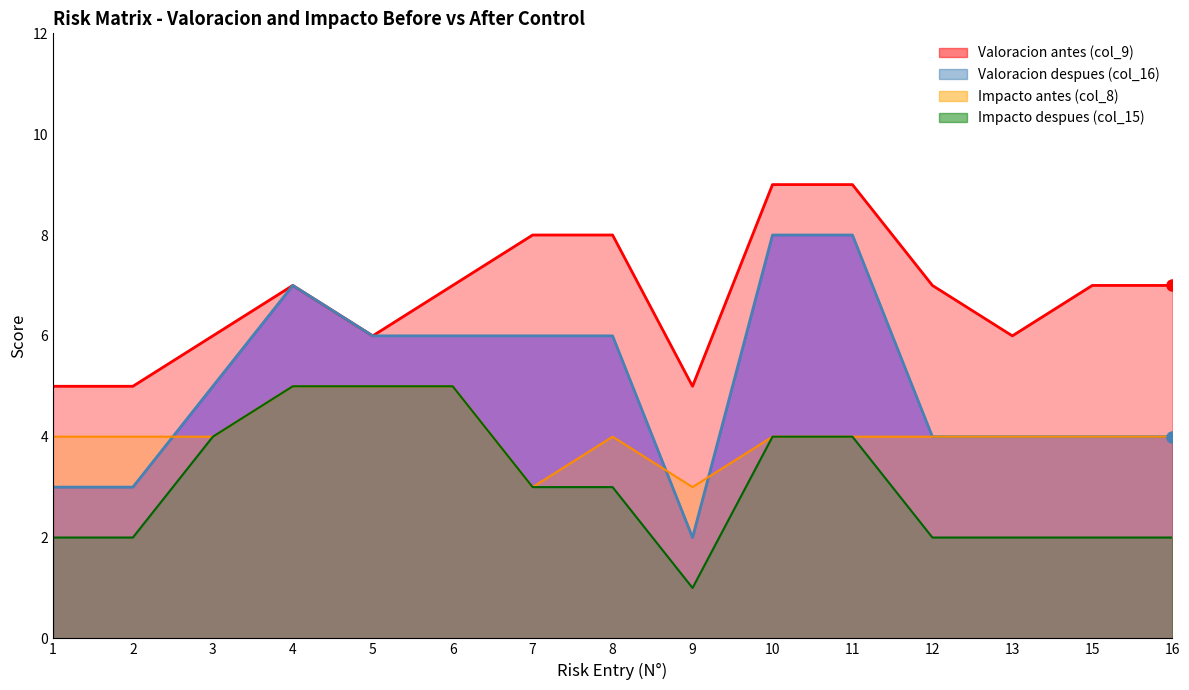

Is it true that Impacto antes (col_8) equals 8 at 6?

False